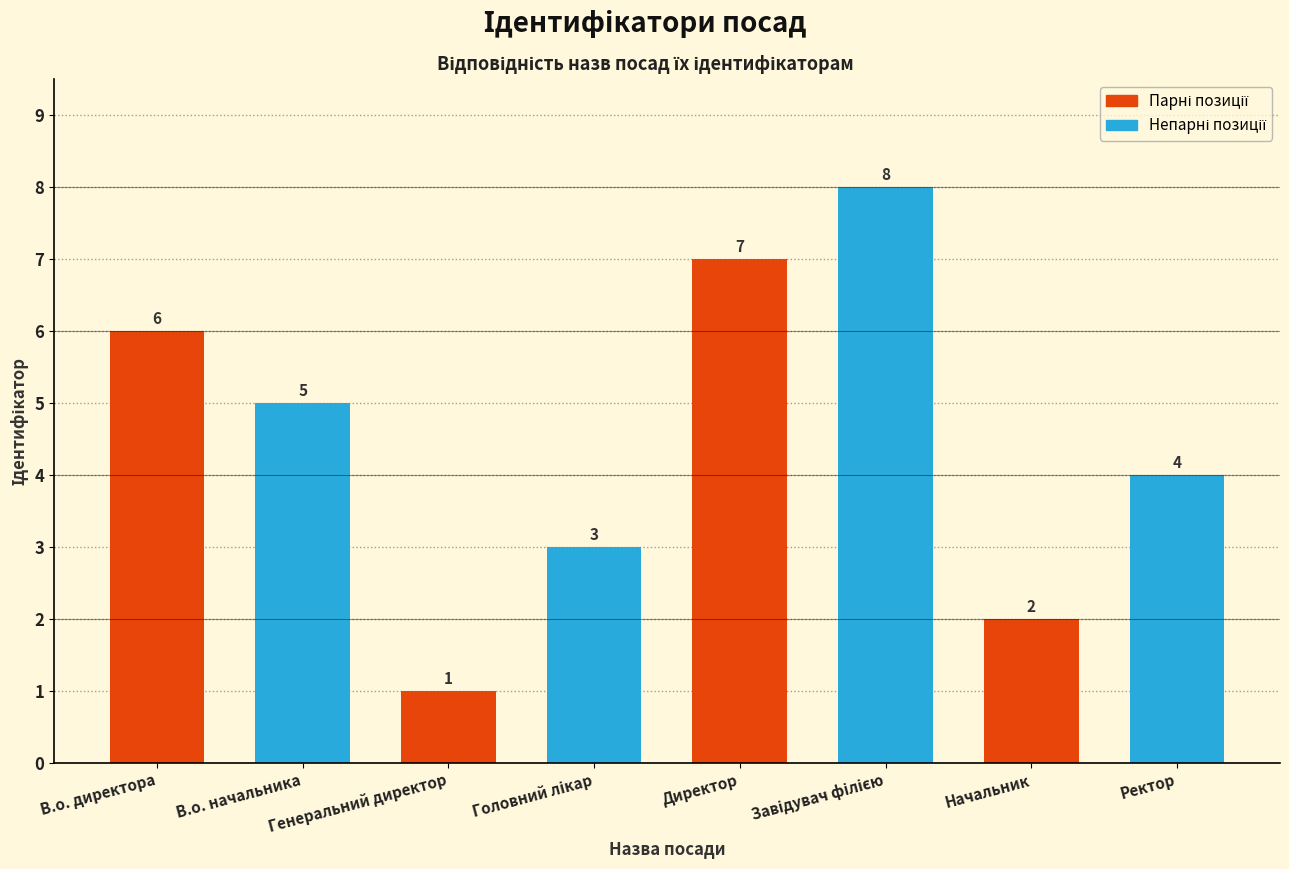

True or false: the data shows 1 at Генеральний директор.

True